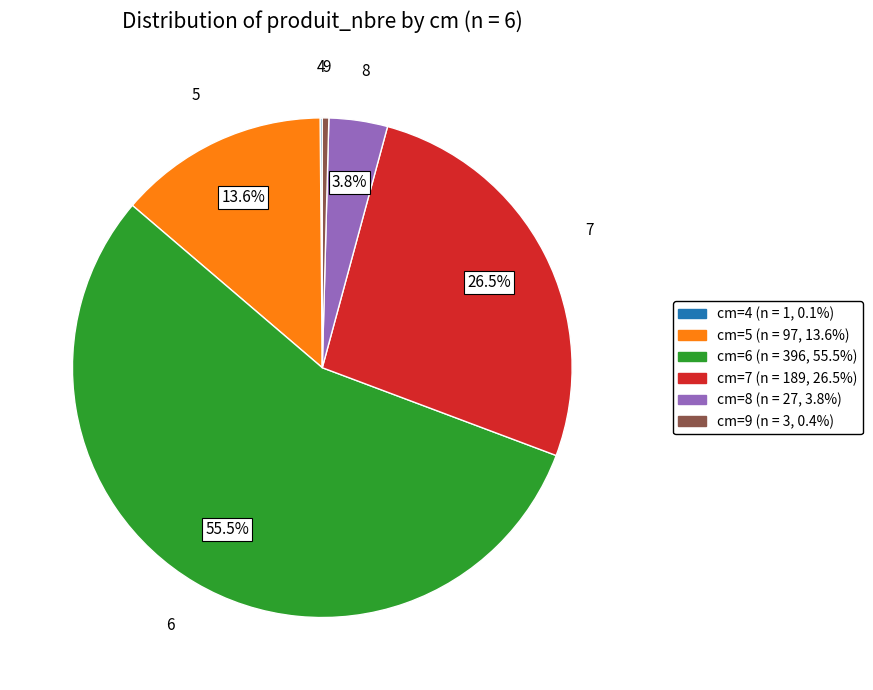

Is there any slice that represents more than half of the pie?

Yes